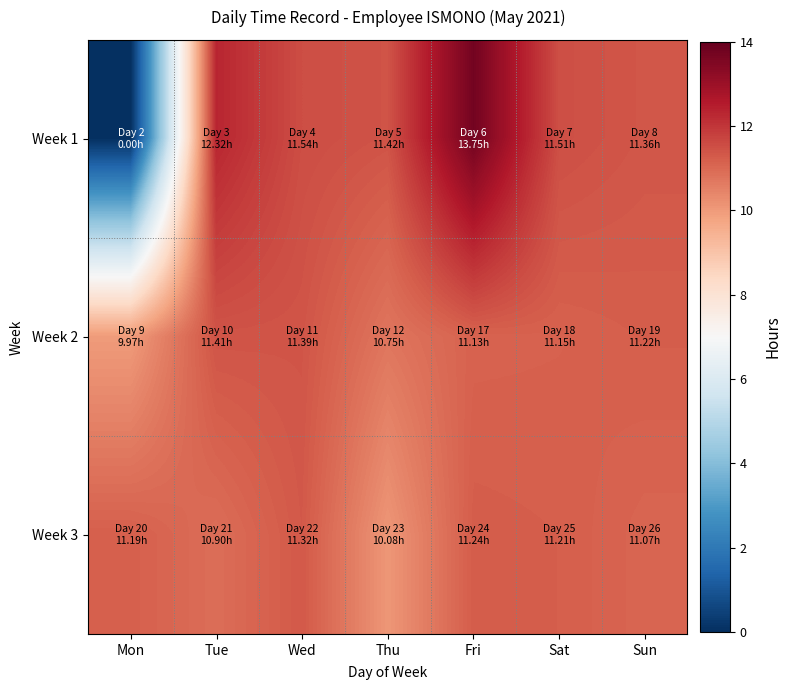

What is the total value across all series at Tue?

34.6